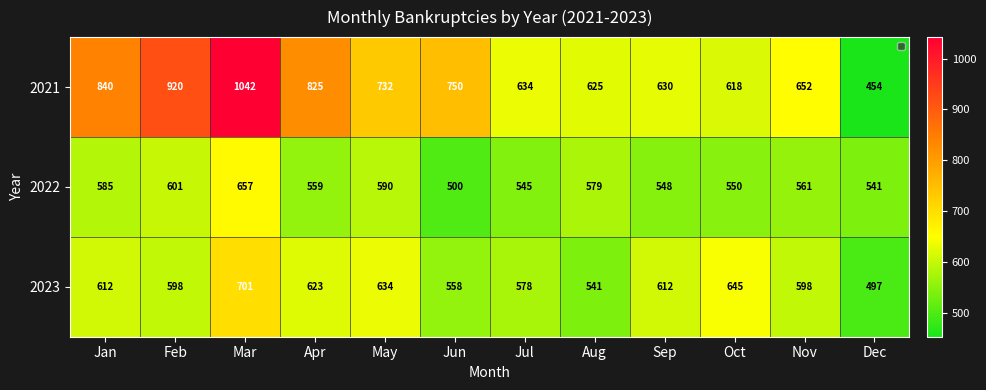

How many distinct data groups are displayed?

3